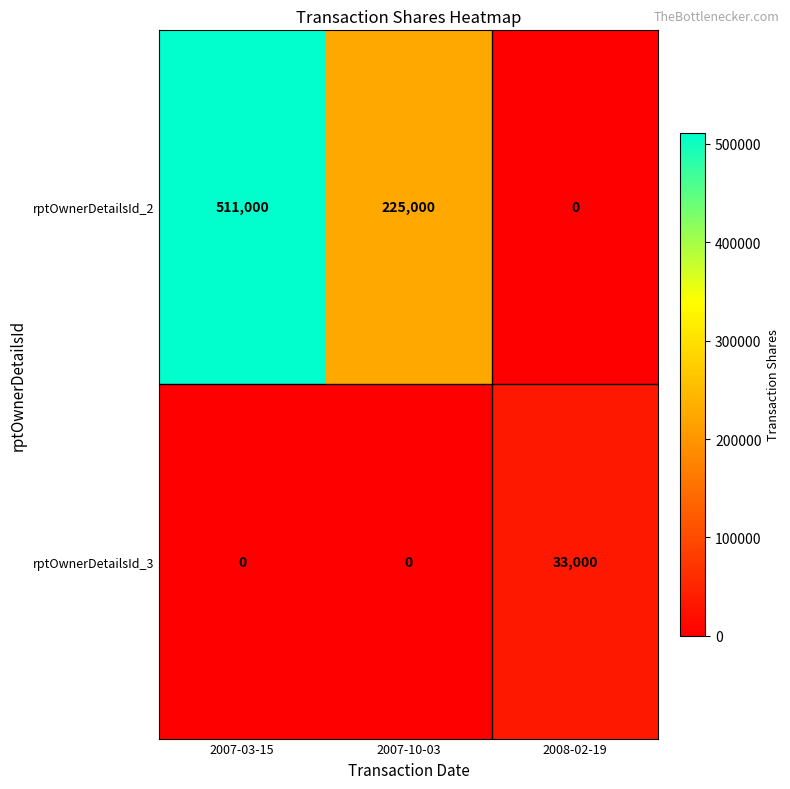

What is the difference between the rptOwnerDetailsId_2 values at 2008-02-19 and 2007-03-15?

511000